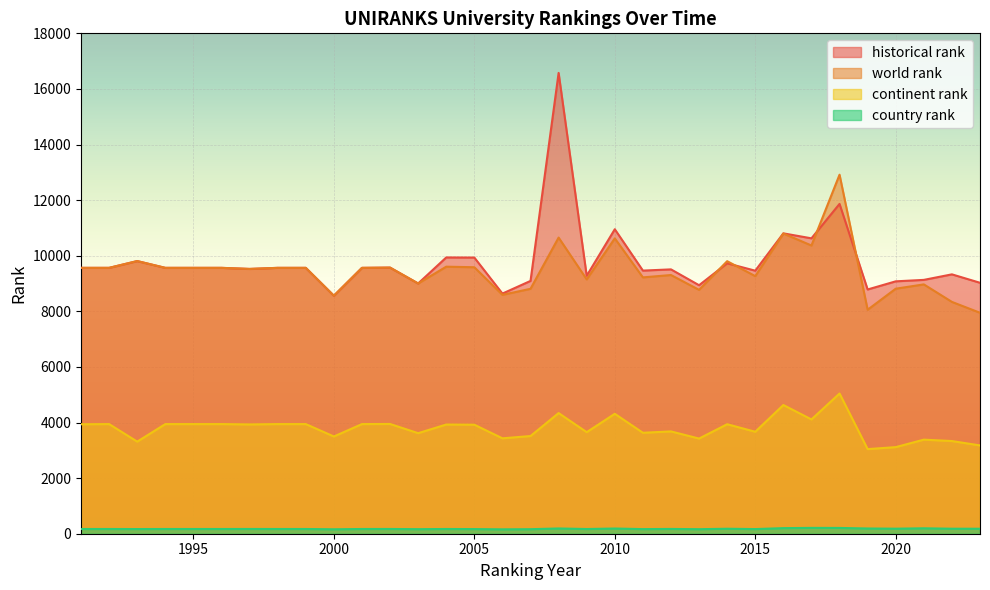

What is the value of the historical rank point at the 12th from the left?

9573